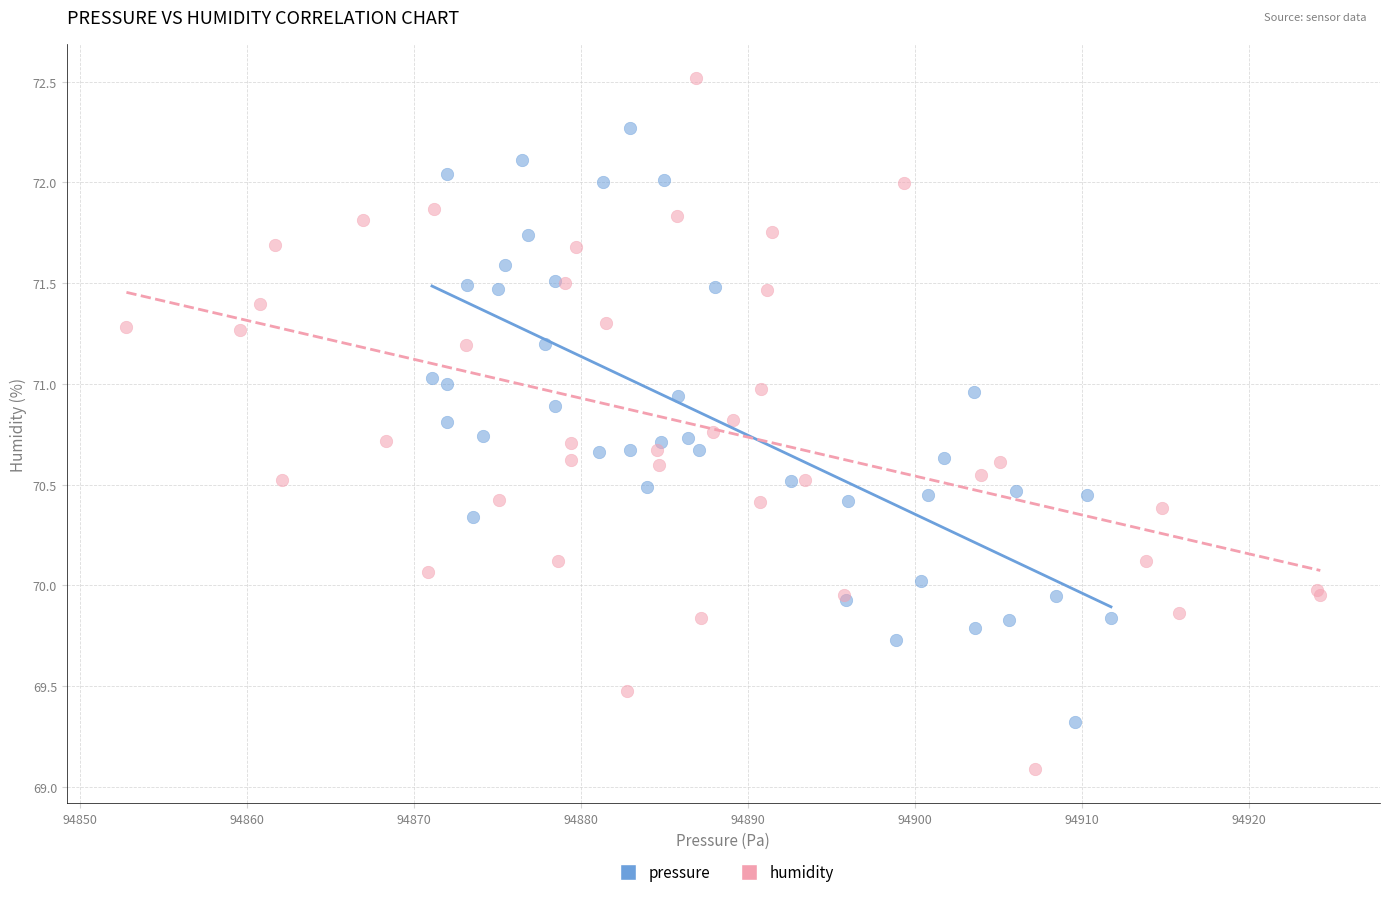

Which series has the widest spread of Y values?

humidity